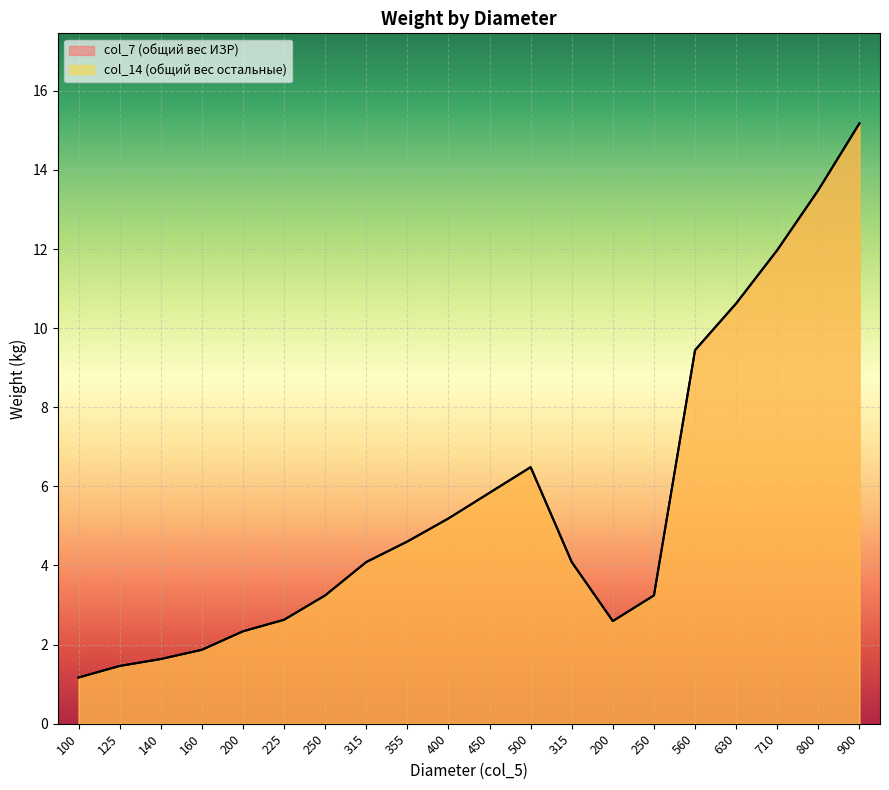

What is the value of the col_7 (общий вес ИЗР) point at the 12th from the left?

6.5